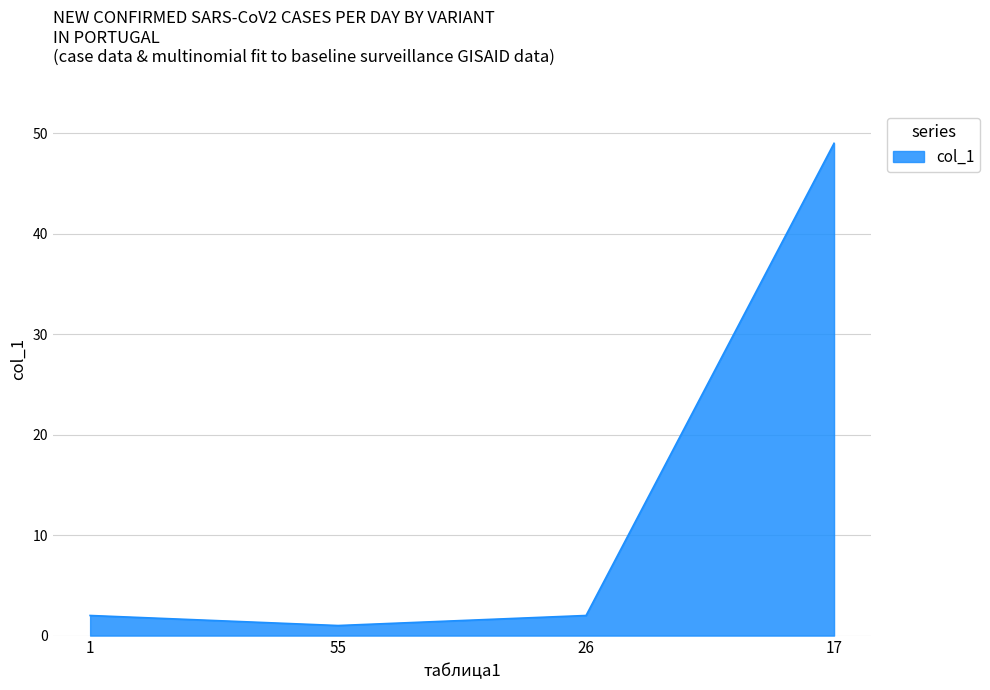

Which category has the highest value across all series?

17